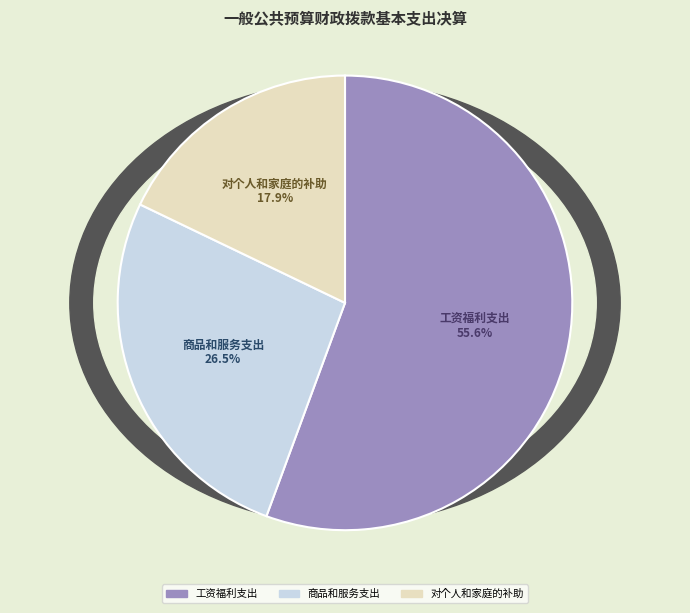

The 对个人和家庭的补助 slice represents 18% of the pie. True or false?

True